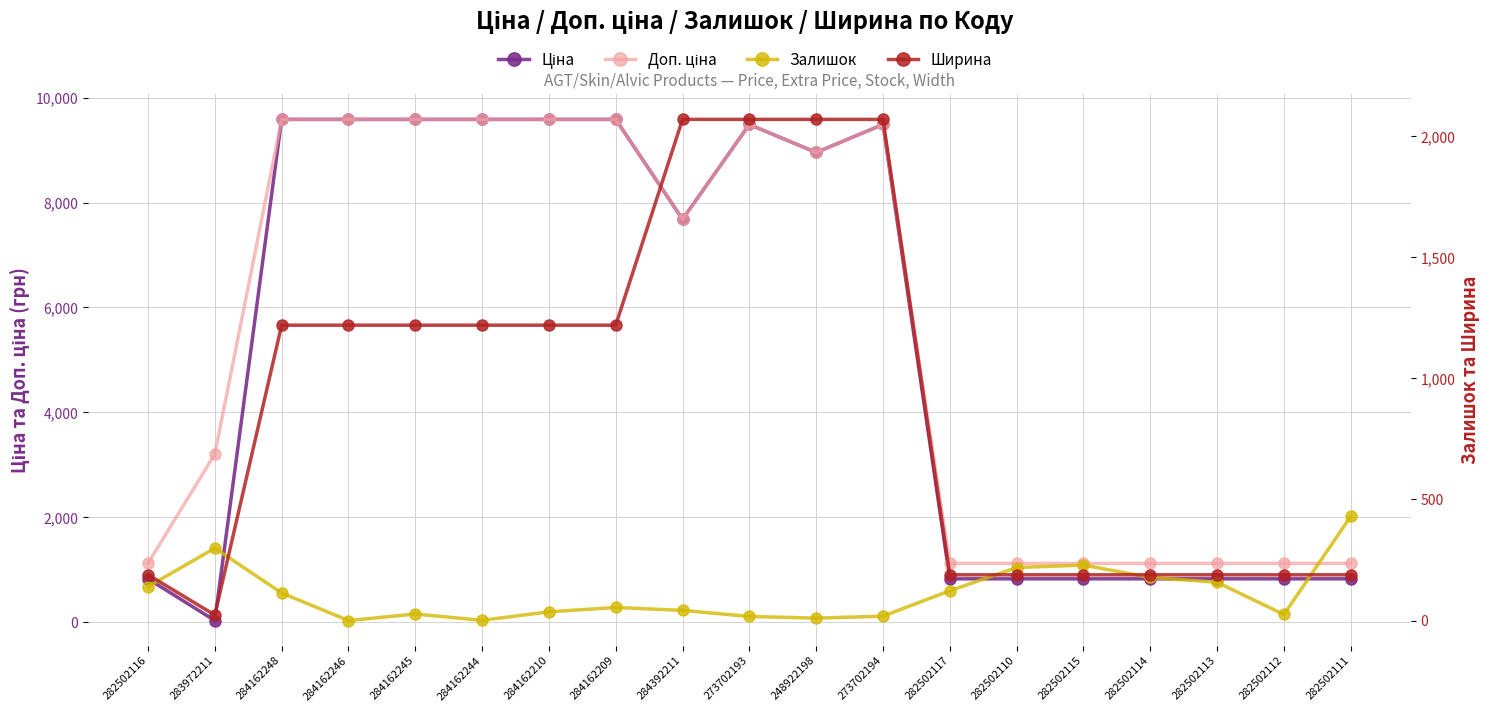

Where do Ціна and Залишок first cross each other?

282502116 and 283972211